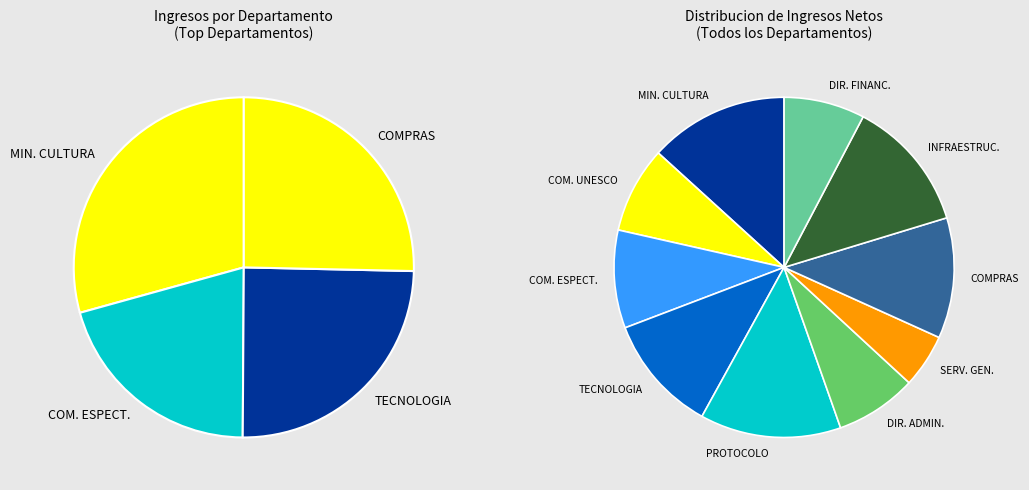

Which has a higher value, 28 or 12?

28